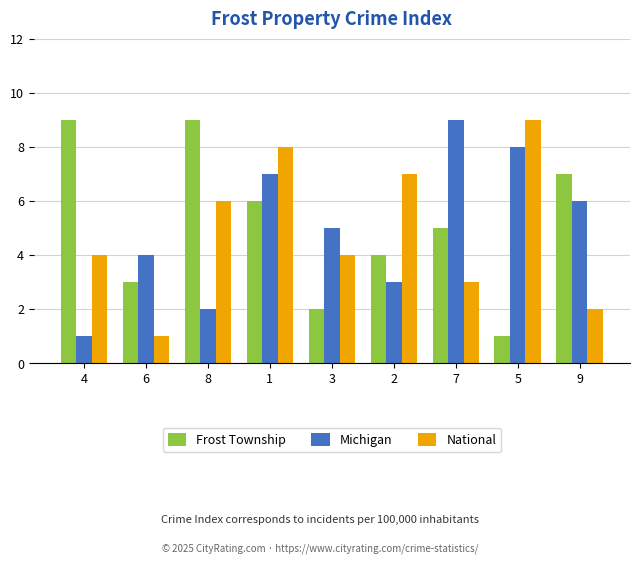

Where does the Michigan series first go above 5?

1